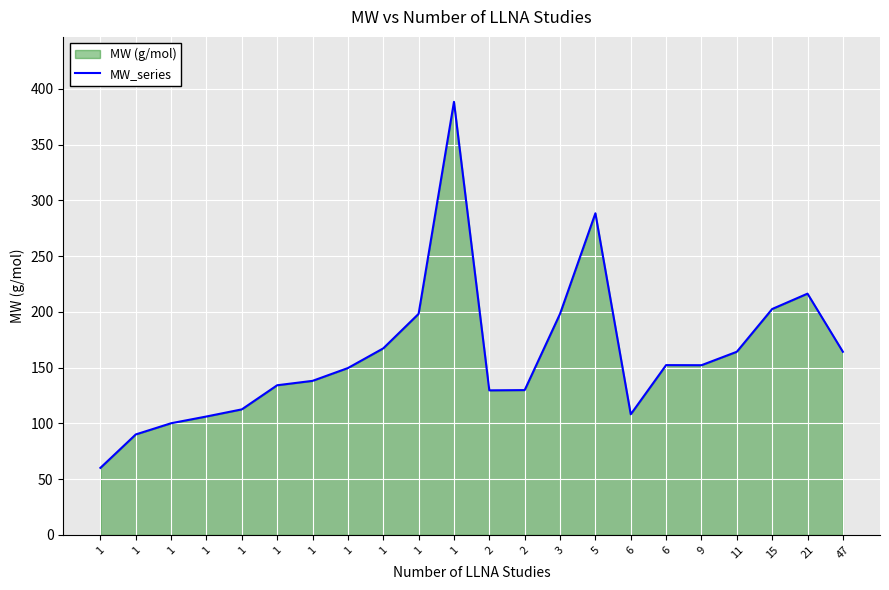

What is the smallest value displayed?

60.1